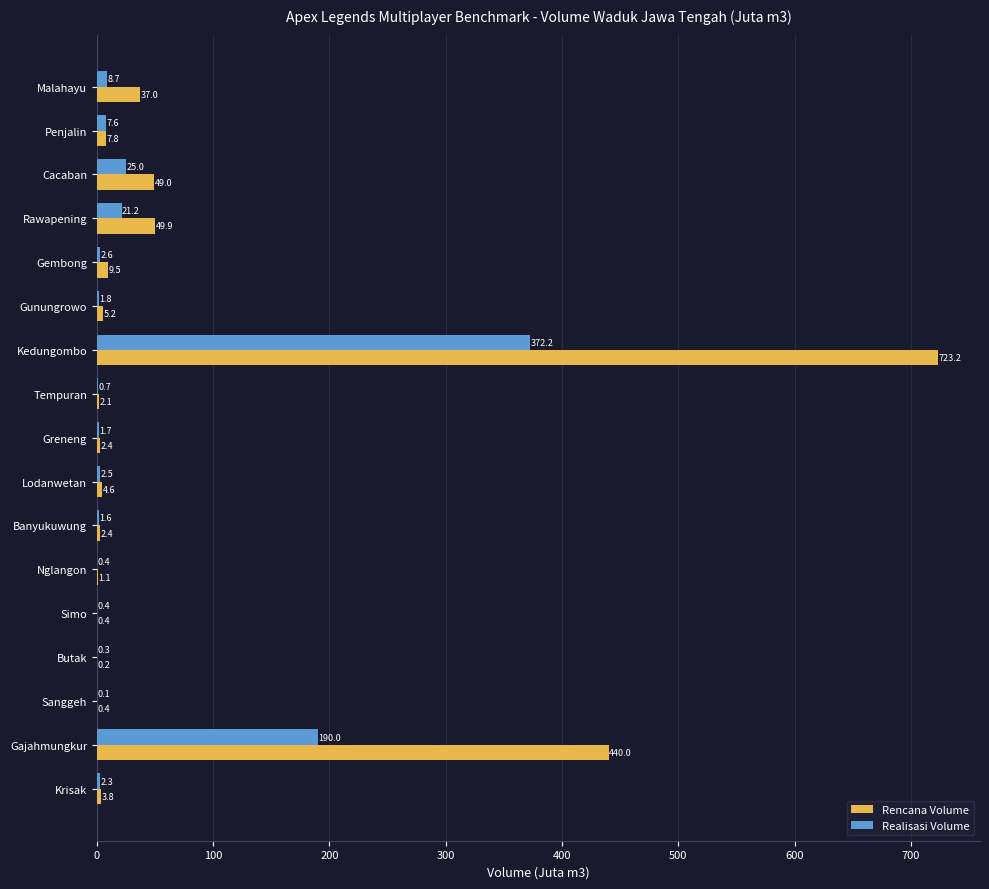

What is the sum of all Realisasi Volume values?

639.1